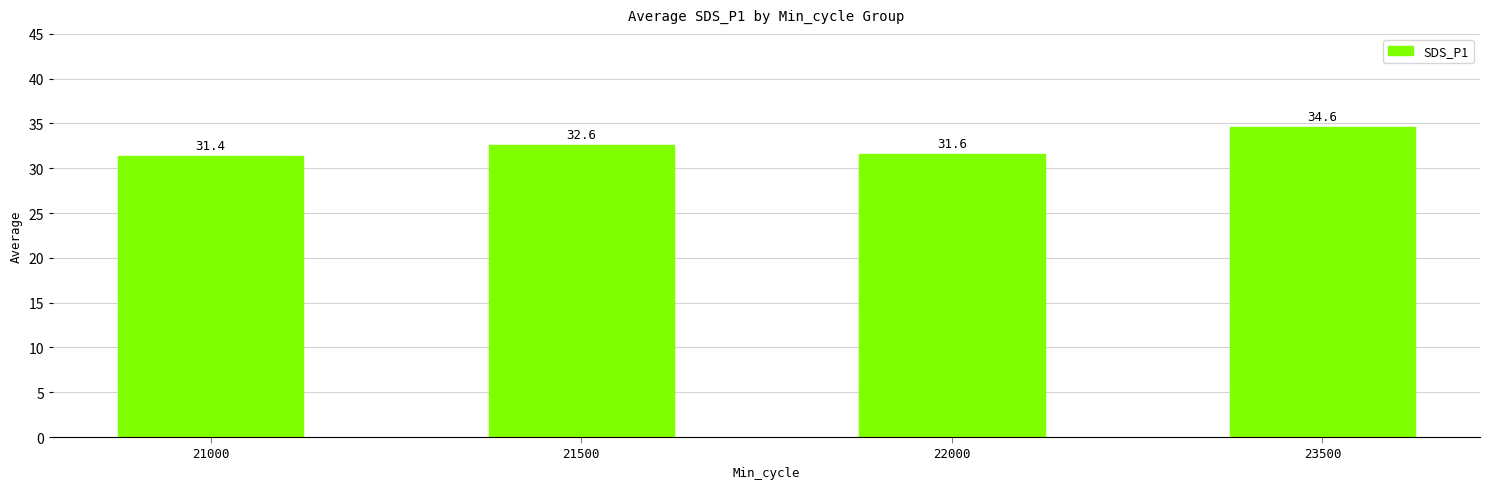

Between 21000 and 21500, which is larger?

21500